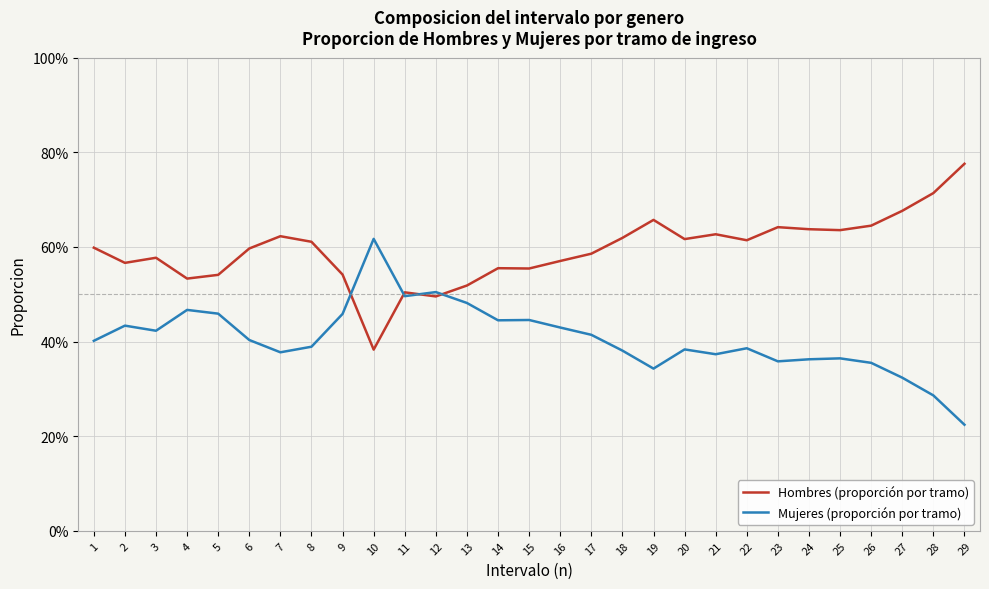

True or false: Hombres (proporción por tramo) and Mujeres (proporción por tramo) intersect in this chart.

True